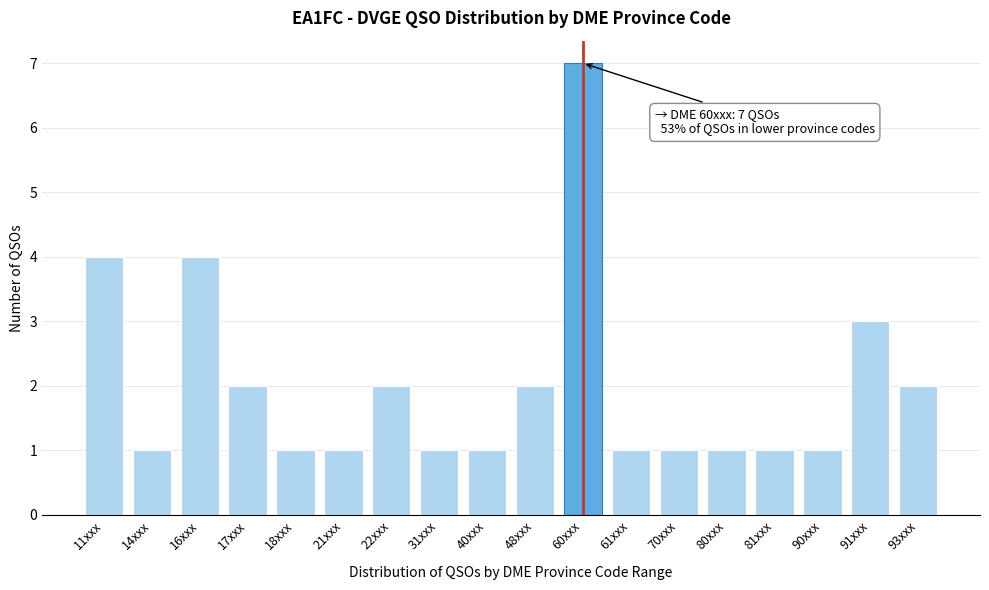

Reading left to right, what are all the values shown in this chart?

11xxx=4	14xxx=1	16xxx=4	17xxx=2	18xxx=1	21xxx=1	22xxx=2	31xxx=1	40xxx=1	48xxx=2	60xxx=7	61xxx=1	70xxx=1	80xxx=1	81xxx=1	90xxx=1	91xxx=3	93xxx=2